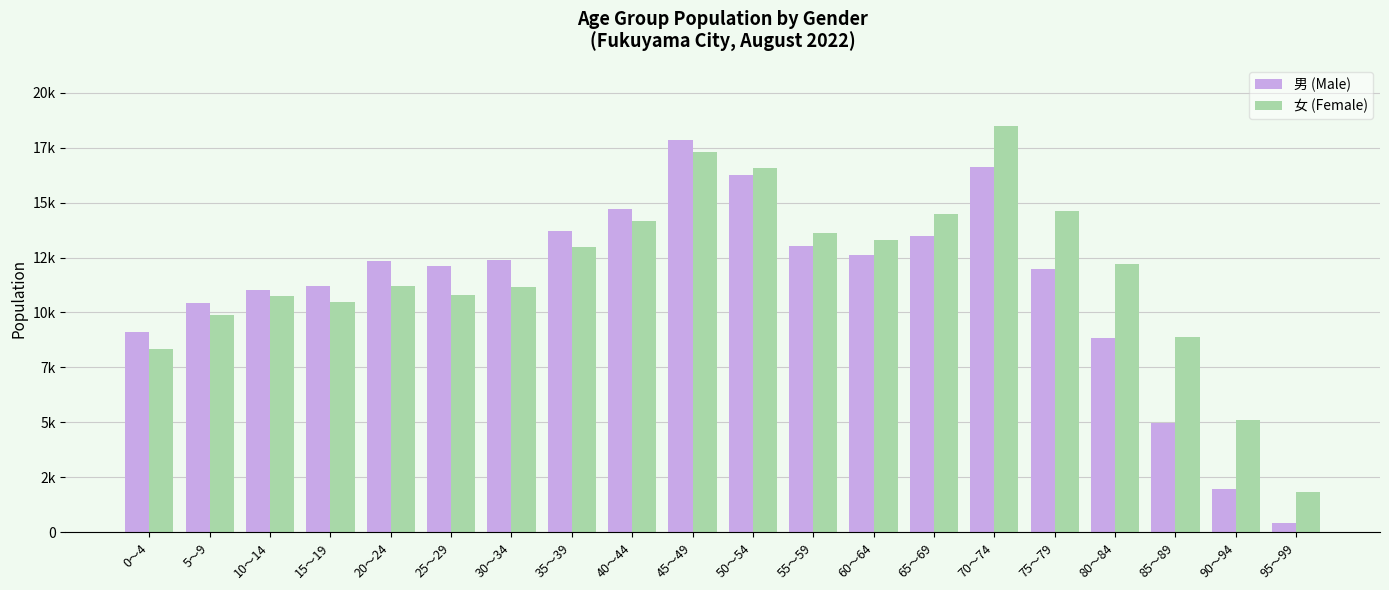

Is the value of 女 (Female) at 60～64 greater than the value of 男 (Male) at 70～74?

No